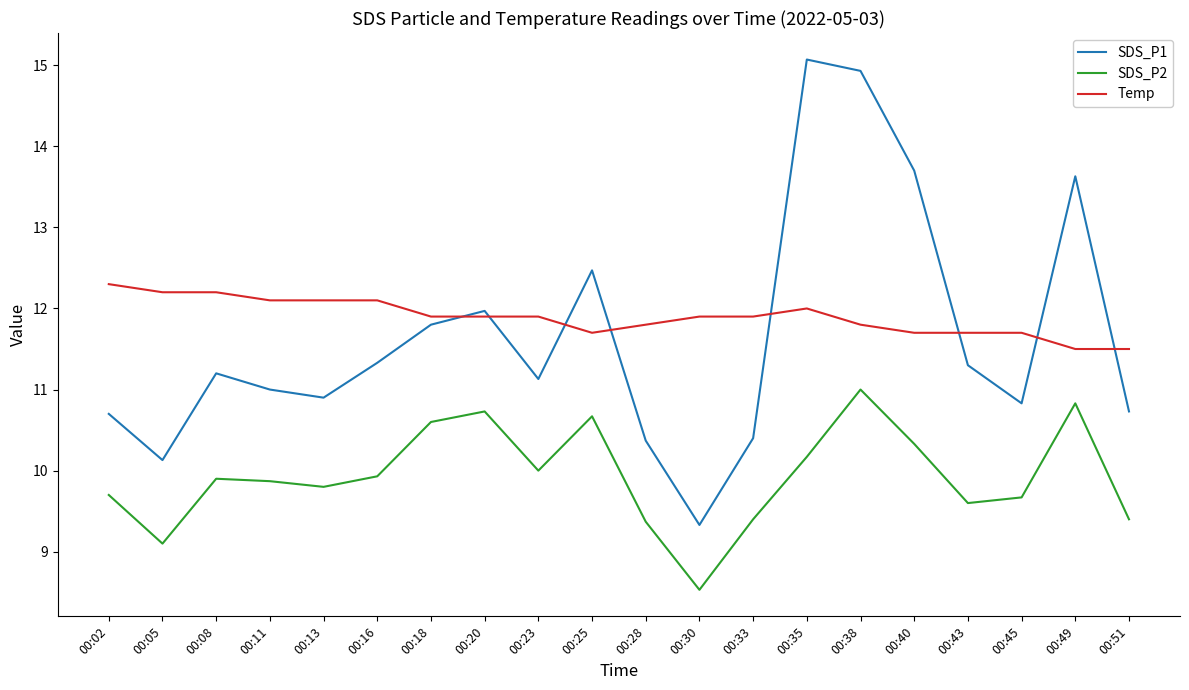

True or false: SDS_P2 and SDS_P1 intersect in this chart.

False